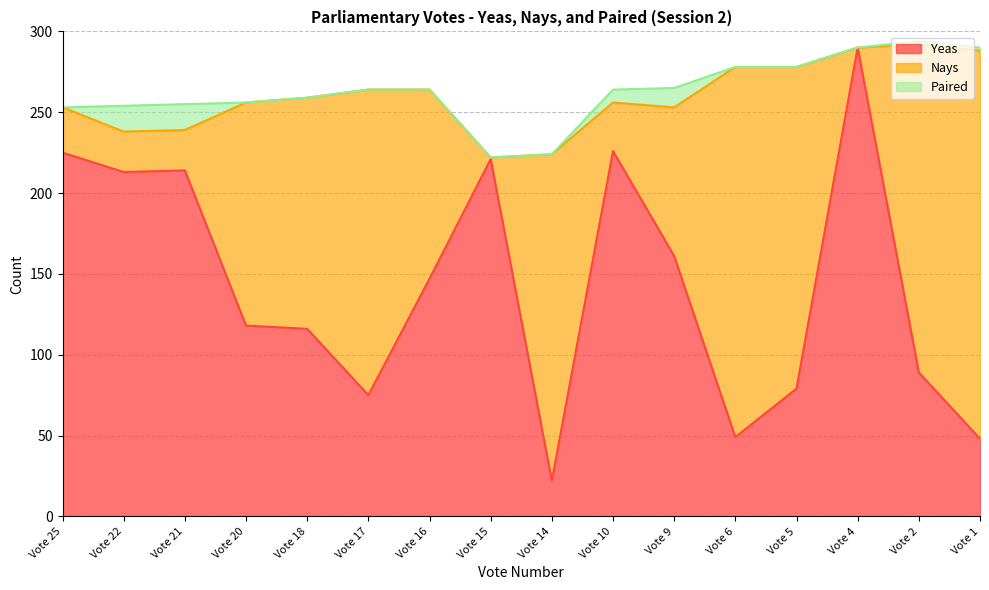

Is the value of Nays at Vote 14 greater than the value of Yeas at Vote 6?

Yes